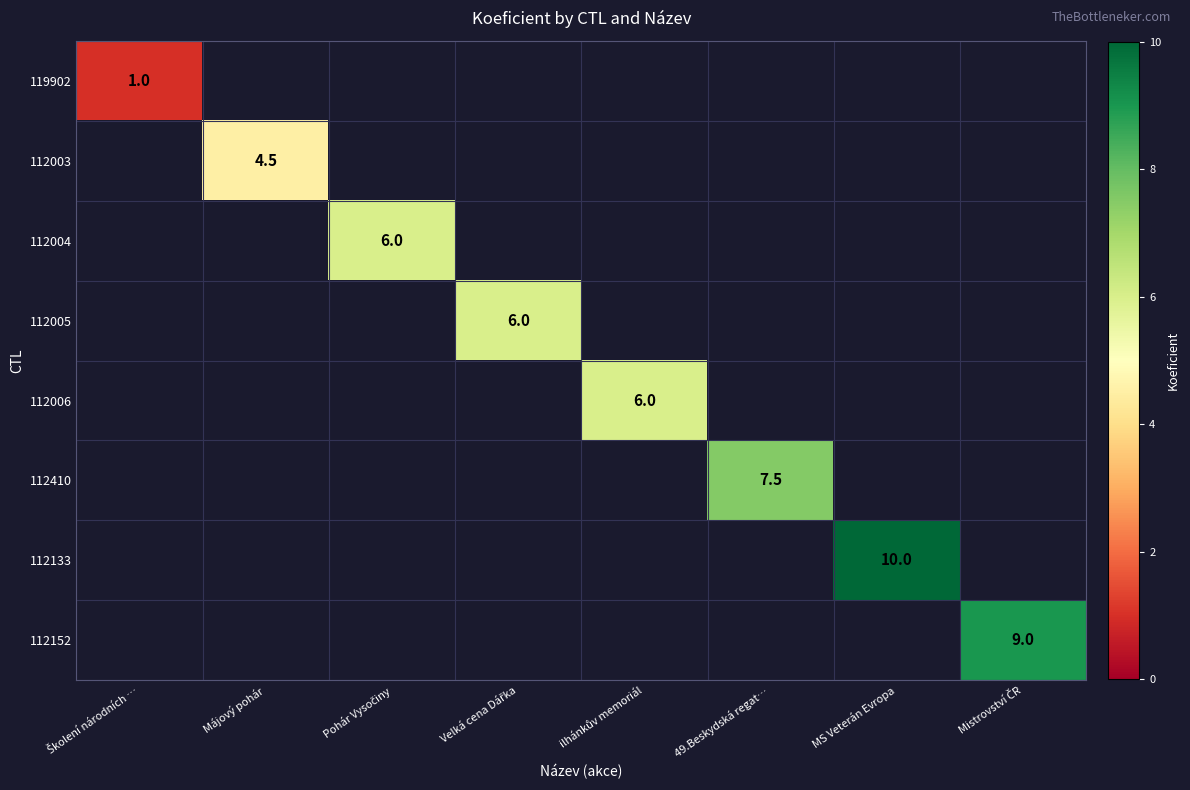

At how many categories does at least one series exceed 2?

7